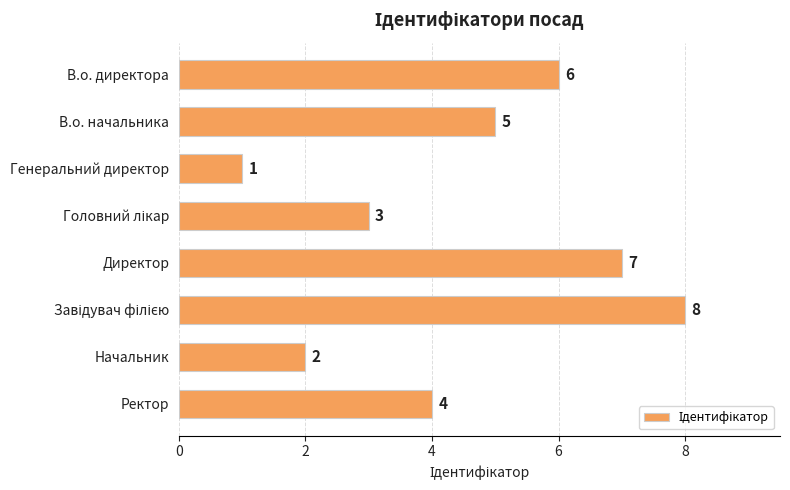

Reading top to bottom, what are all the values shown in this chart?

6	5	1	3	7	8	2	4